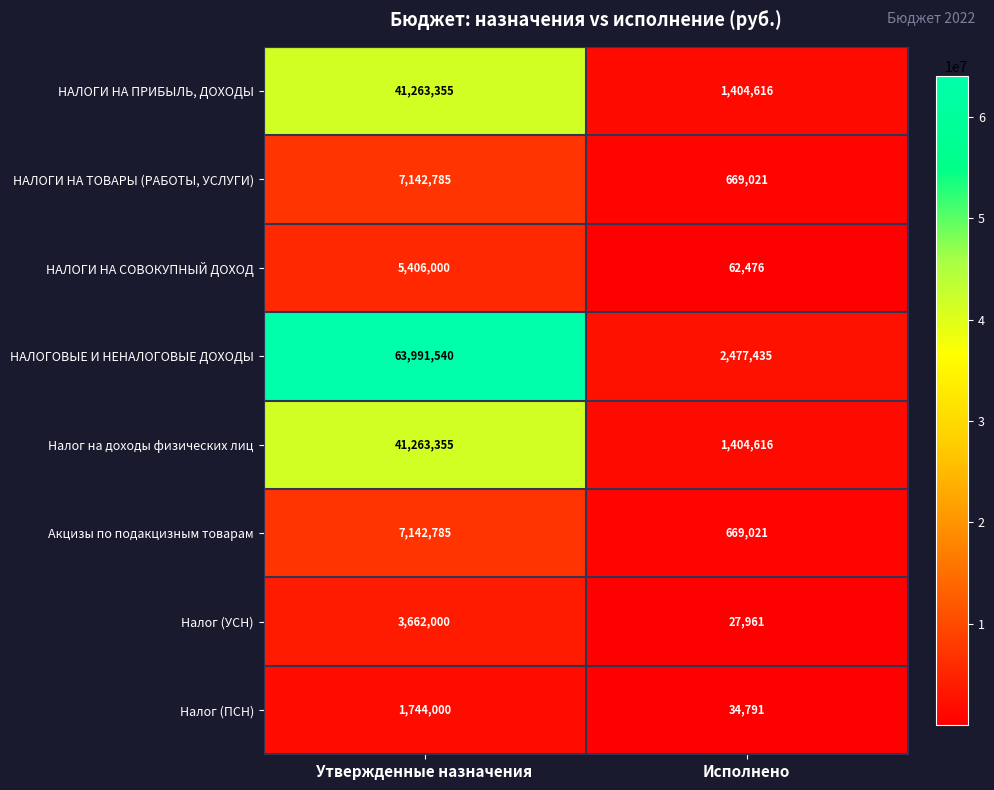

Which series changed the most between Утвержденные назначения and Исполнено?

НАЛОГОВЫЕ И НЕНАЛОГОВЫЕ ДОХОДЫ